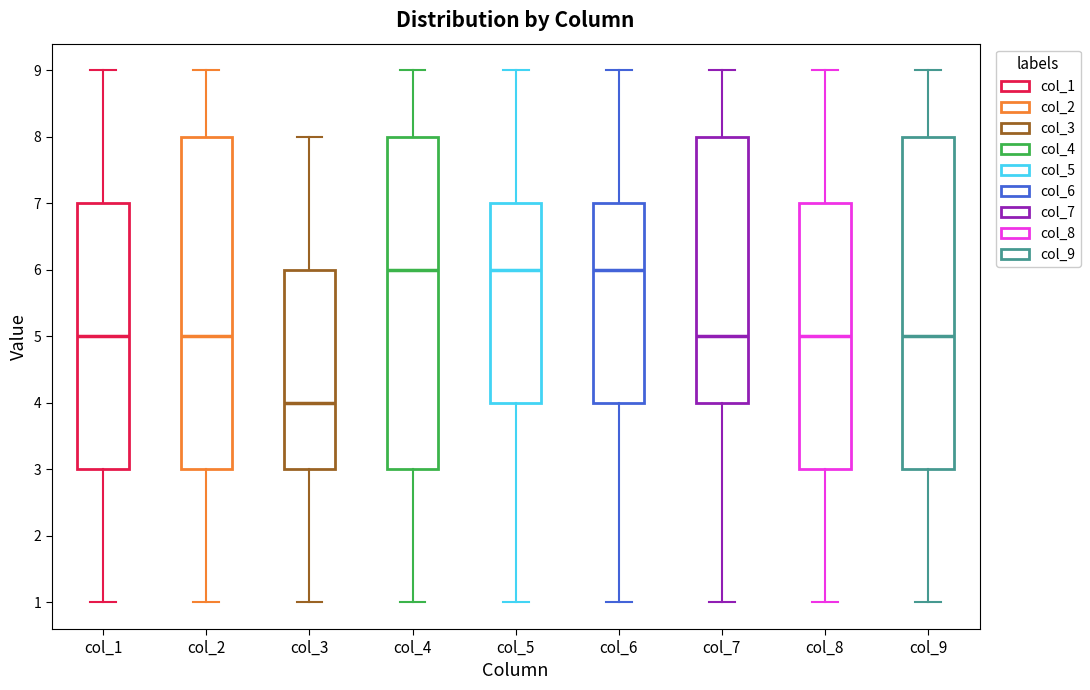

Where does the median line of the box for col_4 sit on the y-axis? The values are not printed on the chart, so give them approximately, as read against the axis.

6